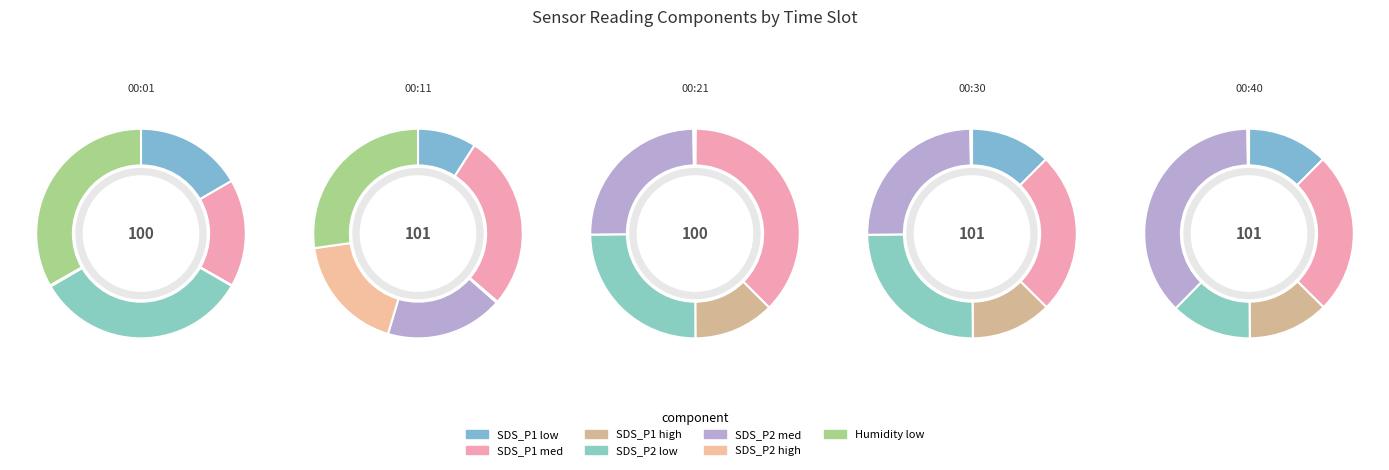

Is there any slice that represents more than half of the pie?

No